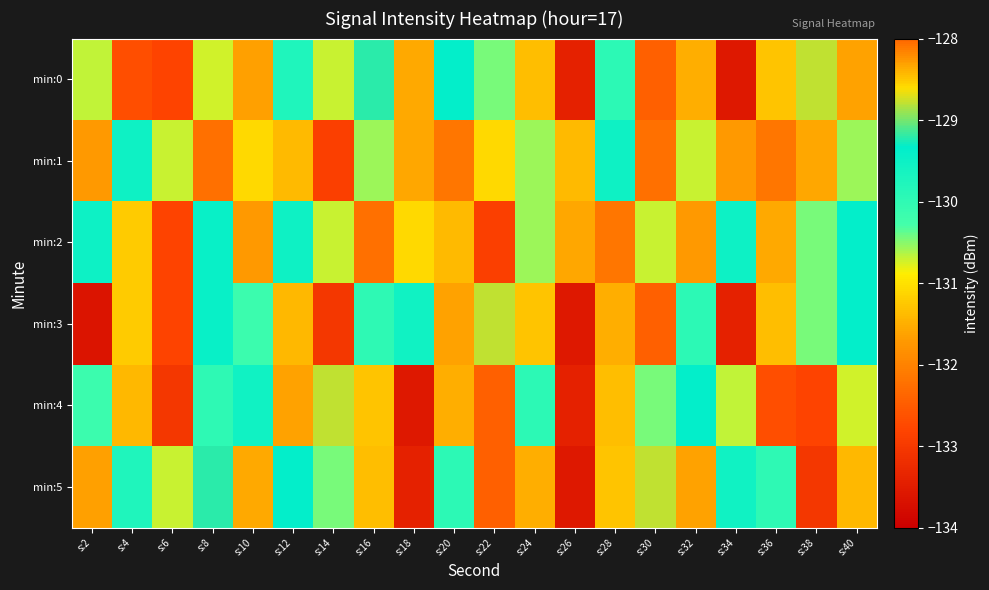

At s:32, list the series in order from smallest to largest.

min:2, min:5, min:0, min:1, min:3, min:4